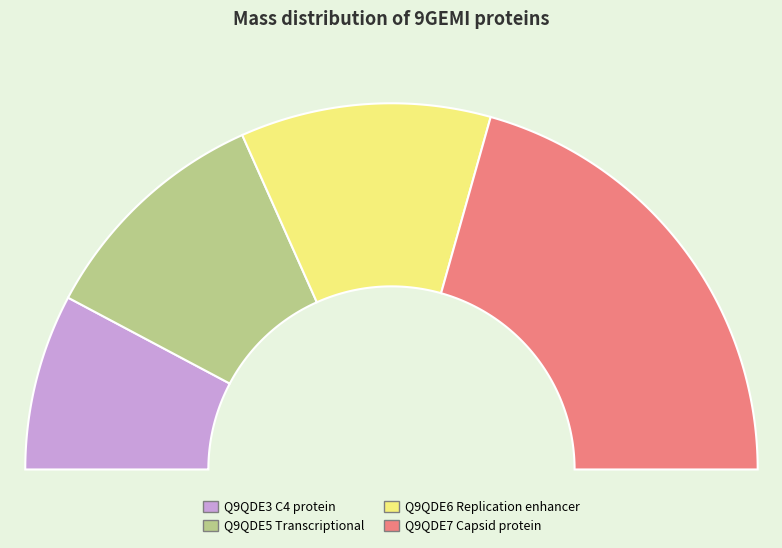

To the nearest percent, what portion does Q9QDE6 Replication enhancer represent?

22%